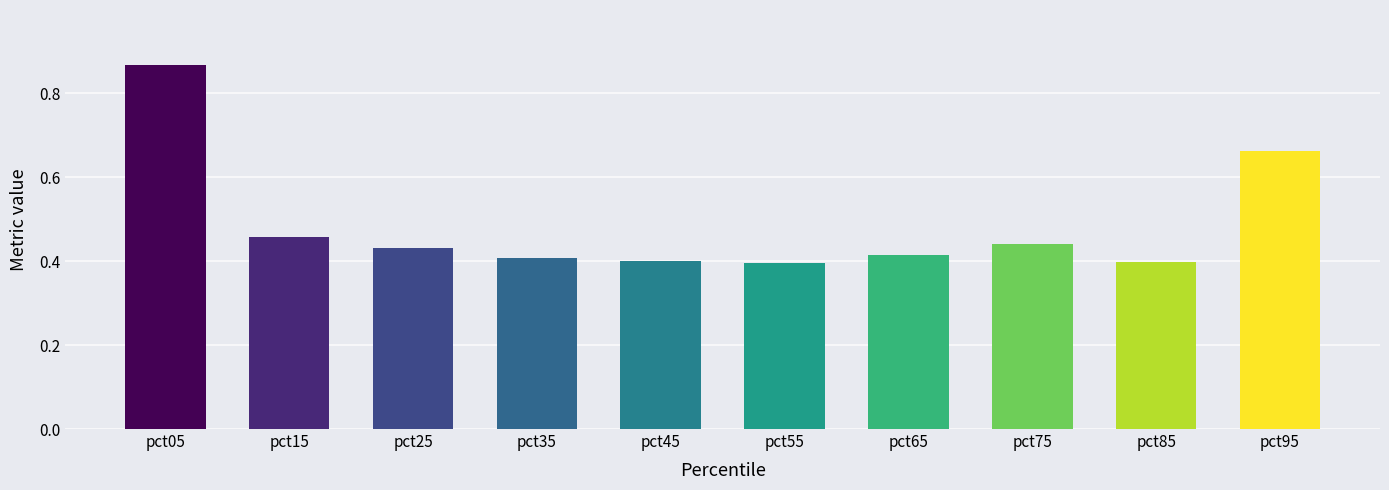

How many values are between 0 and 1?

10